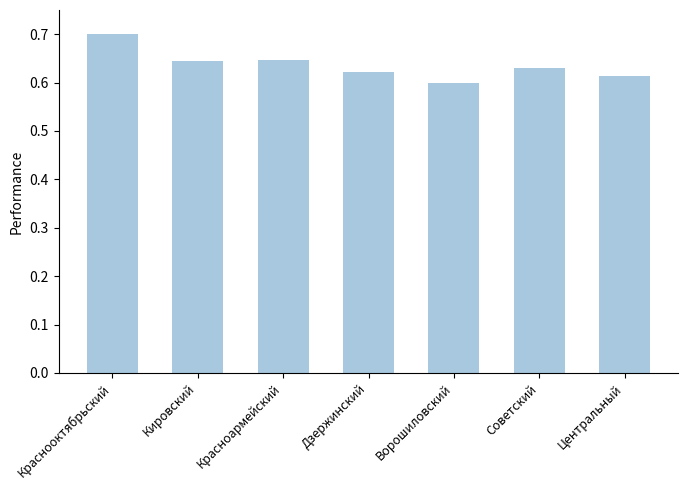

Which has a higher value, Дзержинский or Ворошиловский?

Дзержинский